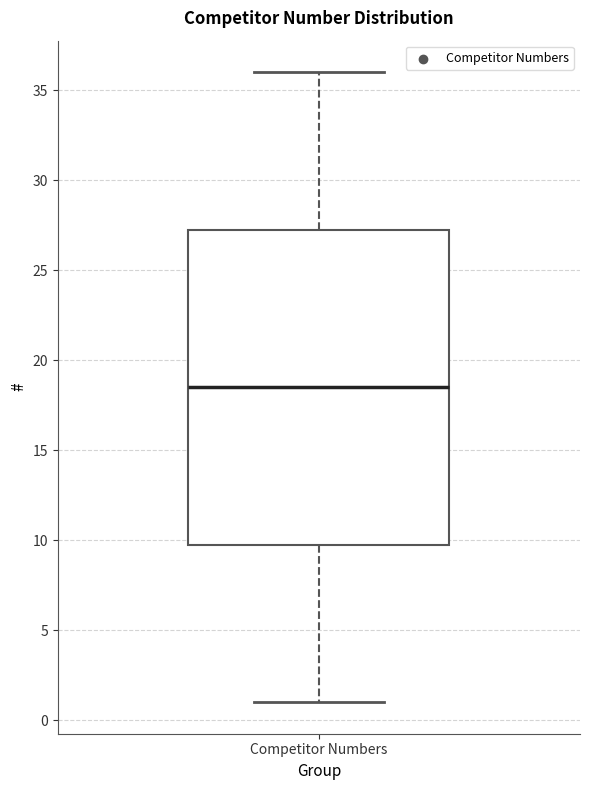

Transcribe this box plot: give where the median line is, the range the box spans, and where the two whiskers end, as read against the y-axis. The values are not printed on the chart, so give them approximately, as read against the axis.

median 18.5, box 10.0 to 27.5, whiskers 1.0 to 36.0